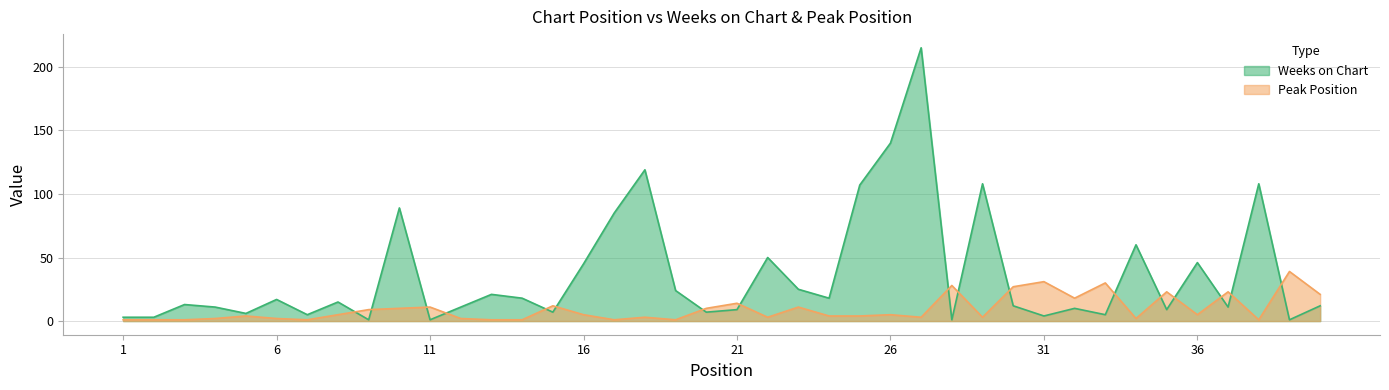

In Weeks on Chart, how many points are lower than both neighbors (excluding endpoints)?

13